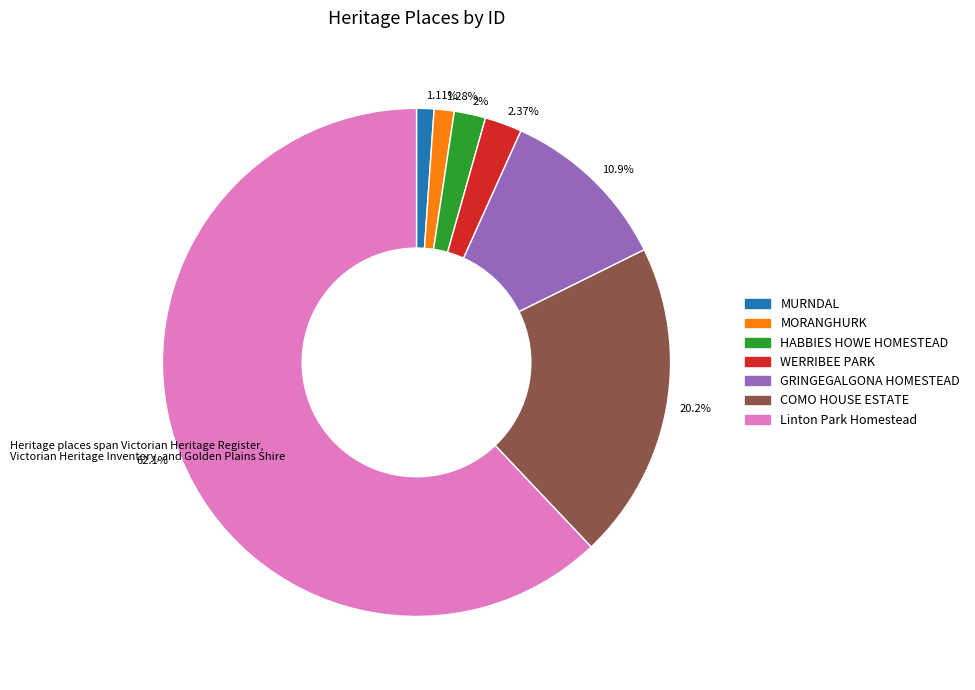

Approximately how many times larger is the value at GRINGEGALGONA HOMESTEAD compared to COMO HOUSE ESTATE?

0.5